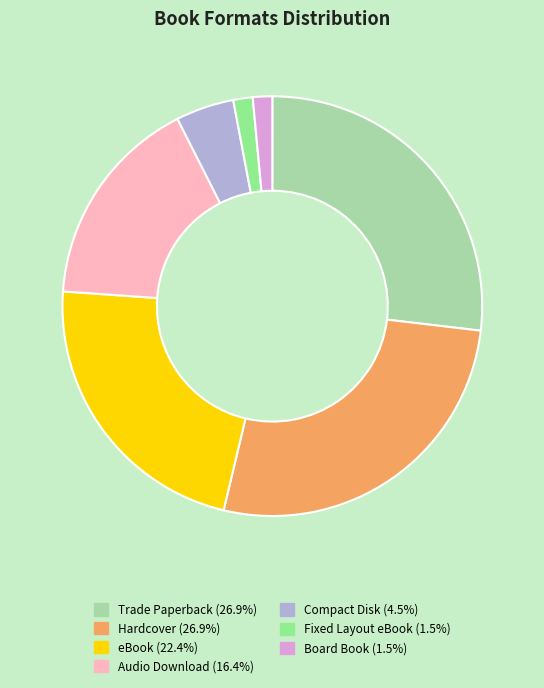

Combined, do Audio Download (16.4%) and Hardcover (26.9%) account for over 50%?

No